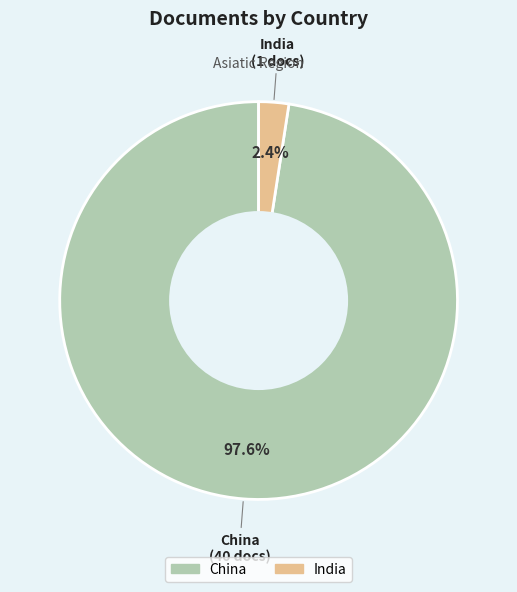

Which slice is the largest?

China